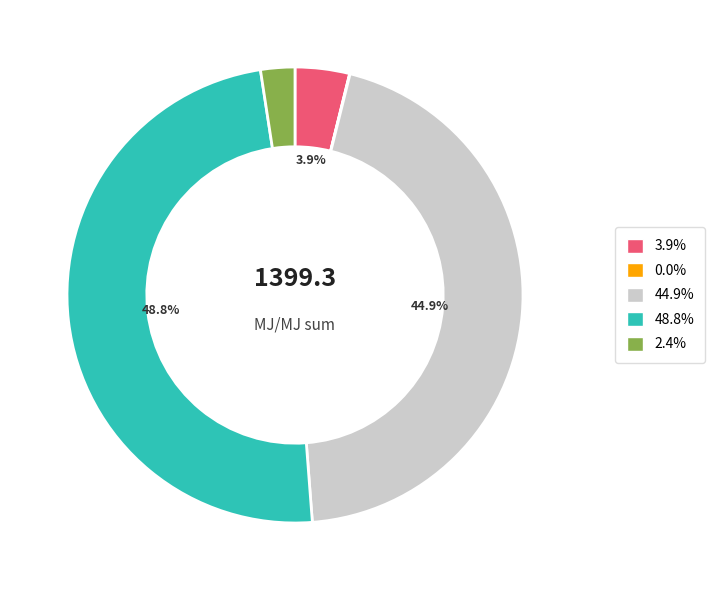

Is there any slice that represents more than half of the pie?

No